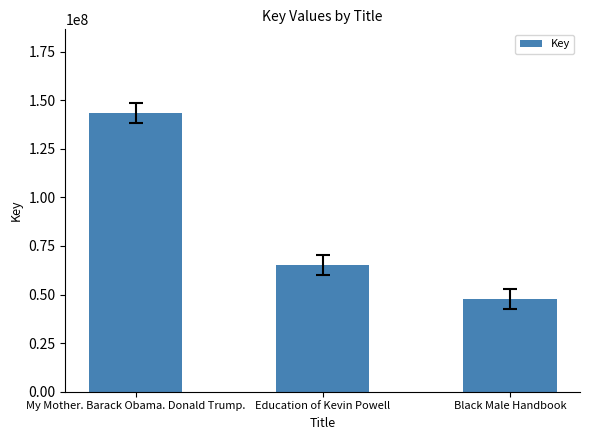

Which has a higher value, Black Male Handbook or Education of Kevin Powell?

Education of Kevin Powell